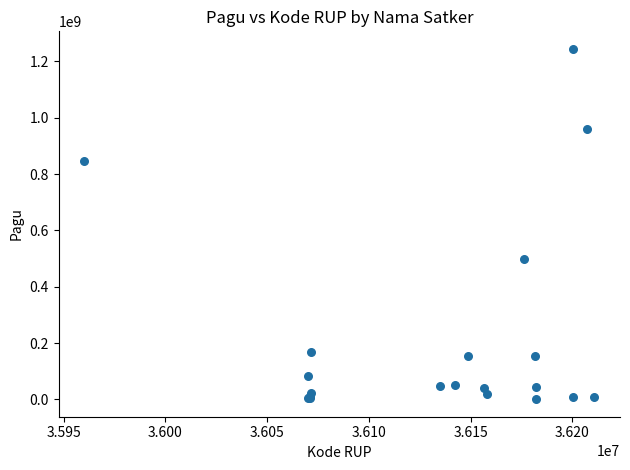

What Y value in the scatter plot is closest to 622840000?

499932000